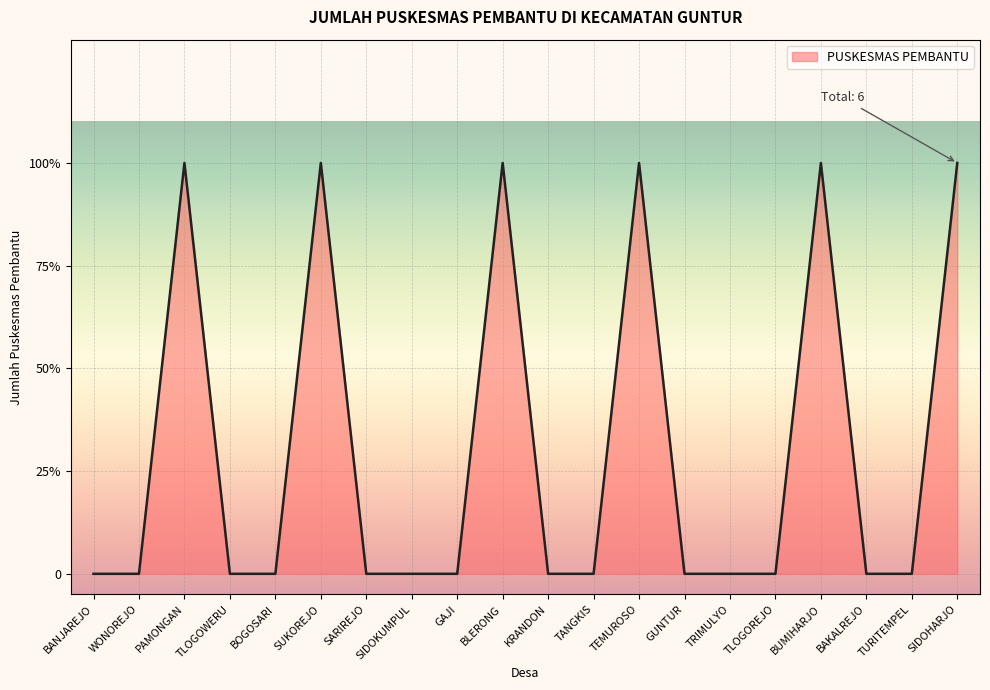

Does the chart have visible grid lines?

Yes